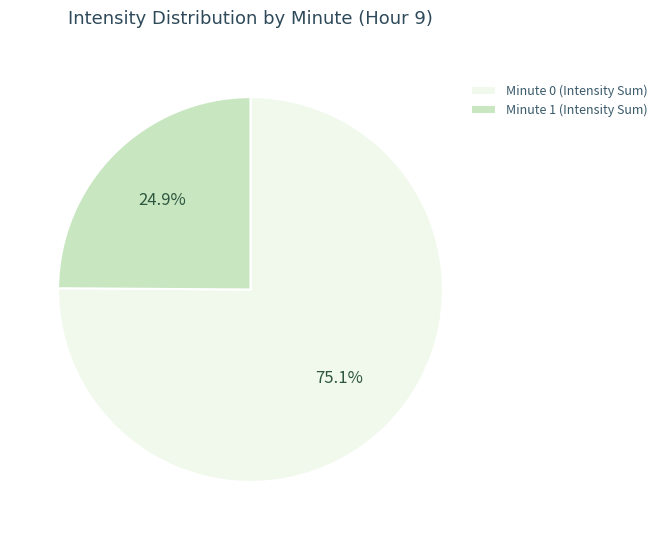

How many segments does this pie chart have?

2